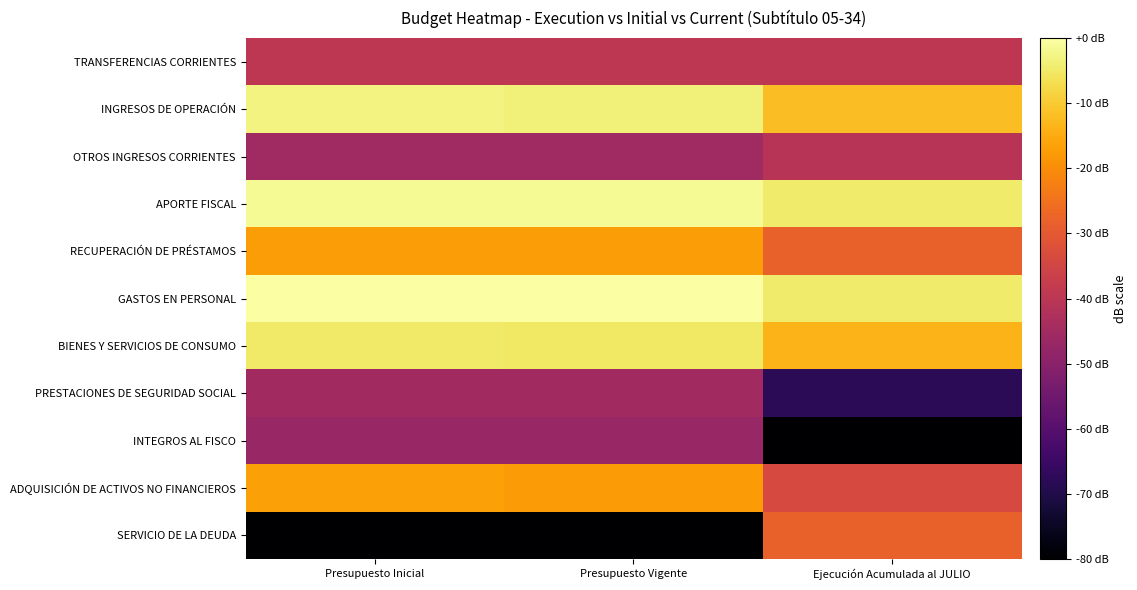

Which series changed the most between Presupuesto Vigente and Ejecución Acumulada al JULIO?

SERVICIO DE LA DEUDA